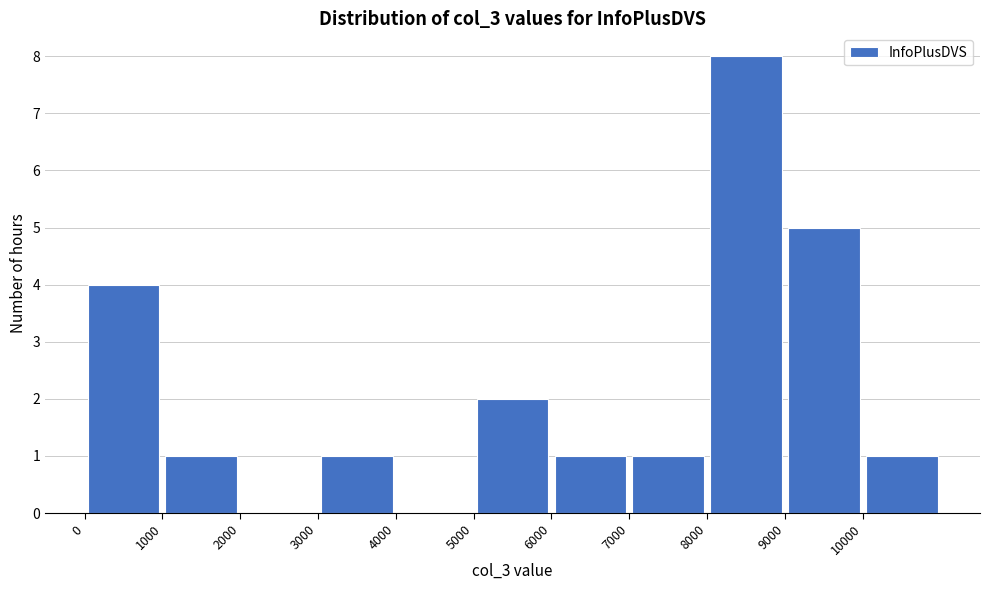

Which range on the x-axis has the tallest bar?

8000 to 9000